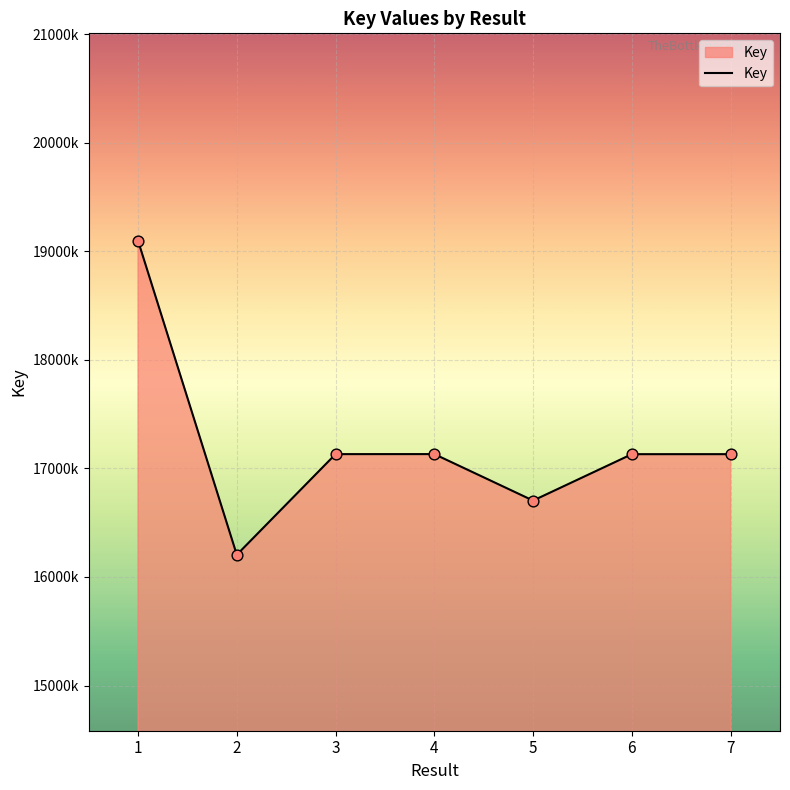

Approximately how many times larger is the value at 5 compared to 1?

0.9